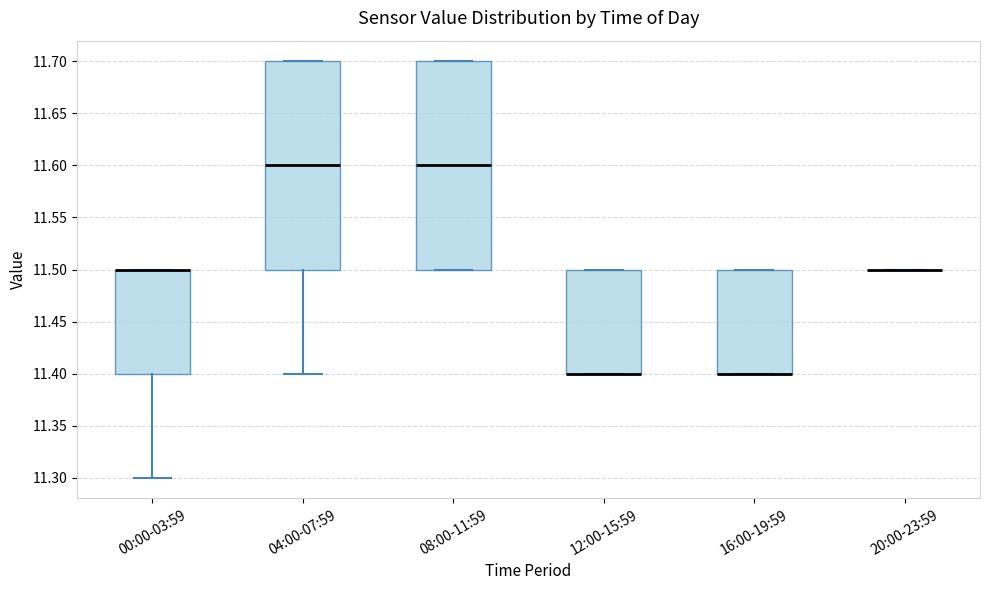

Reading left to right, transcribe this box plot: for each box, give where its median line is, the range the box spans, and where its two whiskers end, as read against the y-axis. The values are not printed on the chart, so give them approximately, as read against the axis.

00:00-03:59: median 11.5 (drawn on the box's upper edge), box 11.4 to 11.5, whiskers 11.3 to 11.5
04:00-07:59: median 11.6, box 11.5 to 11.7, whiskers 11.4 to 11.7
08:00-11:59: median 11.6, box 11.5 to 11.7, whiskers 11.5 to 11.7
12:00-15:59: median 11.4 (drawn on the box's lower edge), box 11.4 to 11.5, whiskers 11.4 to 11.5
16:00-19:59: median 11.4 (drawn on the box's lower edge), box 11.4 to 11.5, whiskers 11.4 to 11.5
20:00-23:59: box collapsed to a line at 11.5, whiskers 11.5 to 11.5